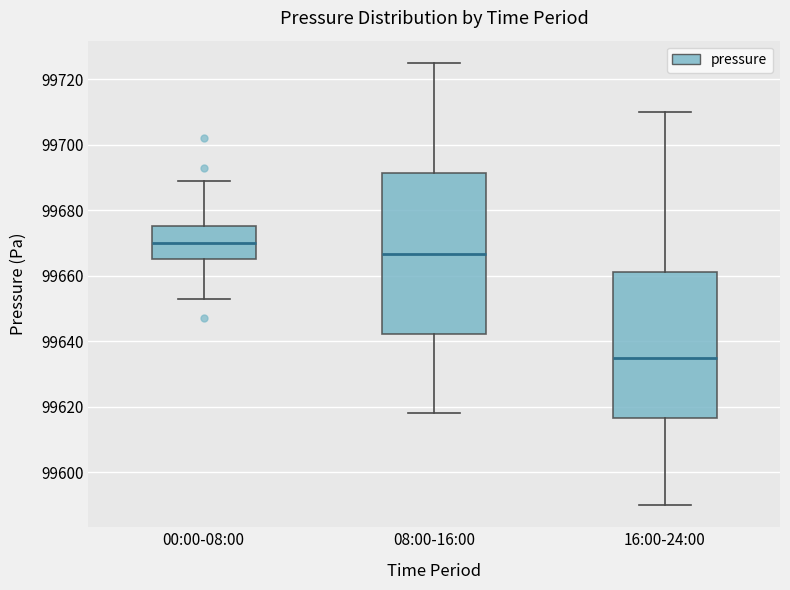

Where is the upper edge of the box for 08:00-16:00 on the y-axis? The values are not printed on the chart, so give them approximately, as read against the axis.

99692